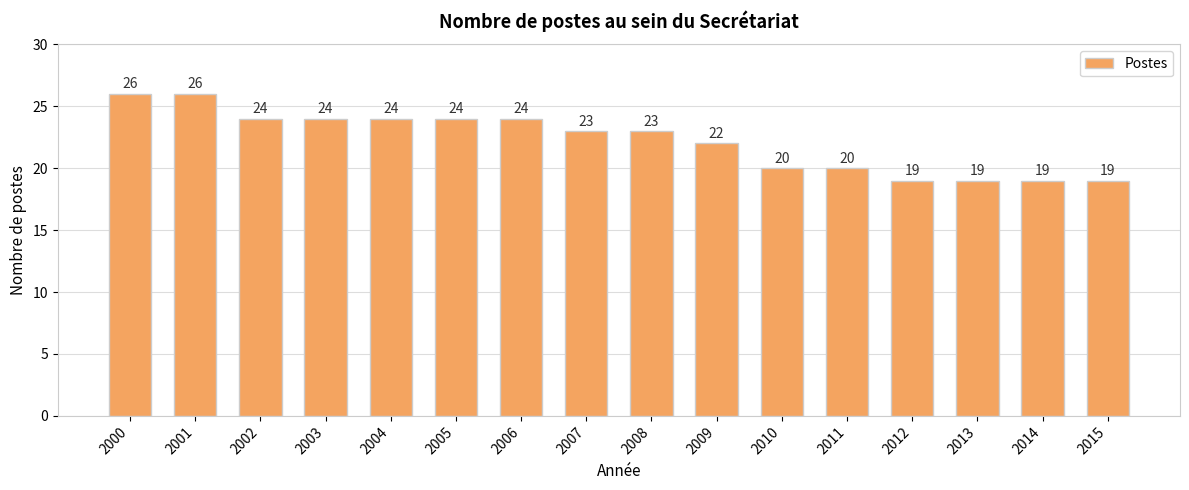

Reading left to right, list all the values displayed in this chart.

26	26	24	24	24	24	24	23	23	22	20	20	19	19	19	19